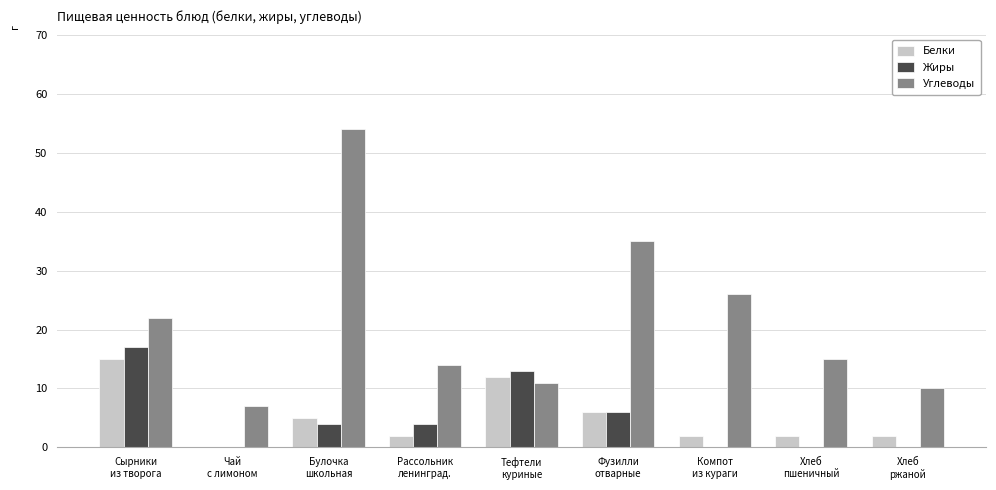

Which series has the largest total across all categories?

Углеводы